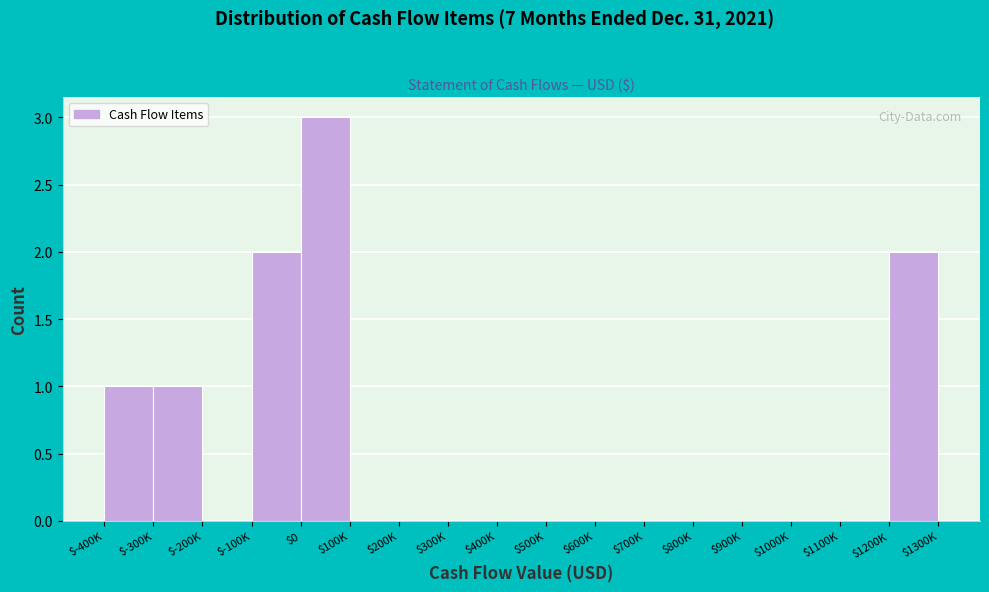

What is the greatest value displayed?

3